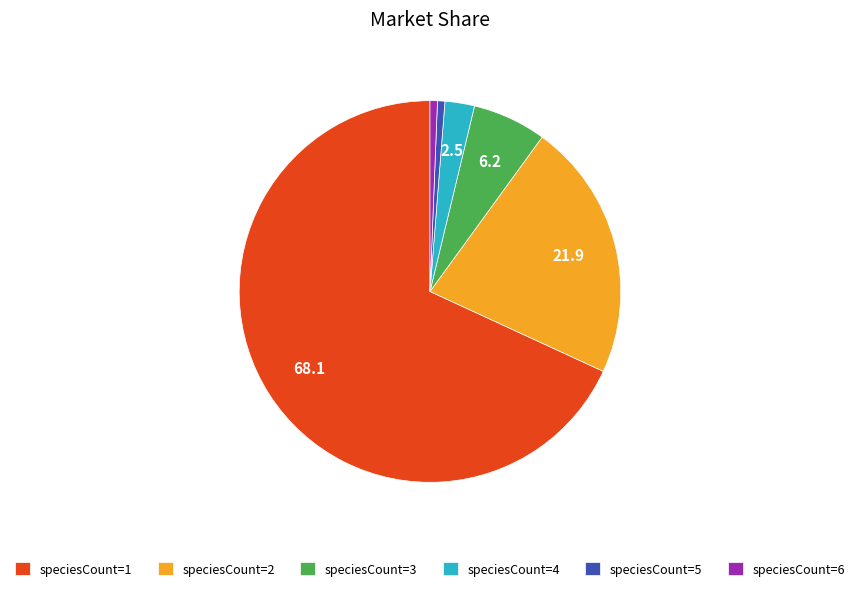

Combined, do speciesCount=6 and speciesCount=5 account for over 50%?

No